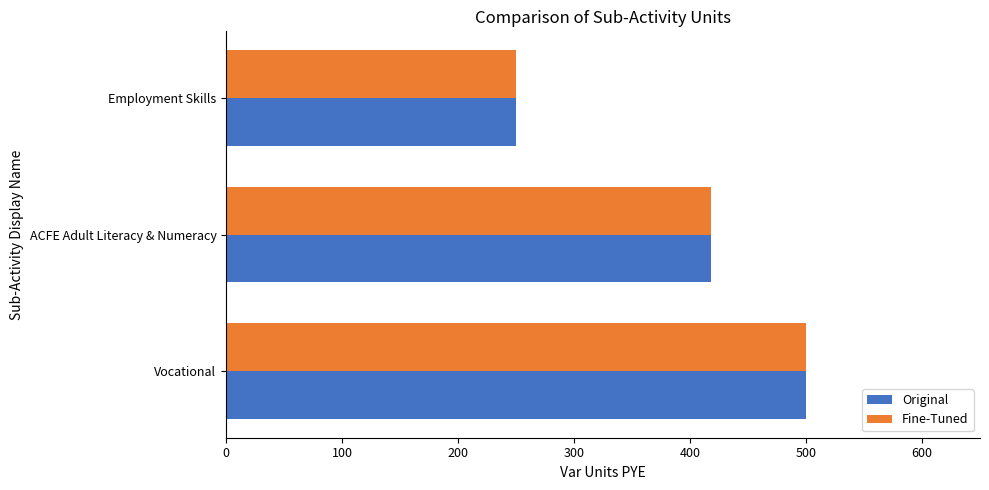

The Original series shows 797 at Vocational. True or false?

False